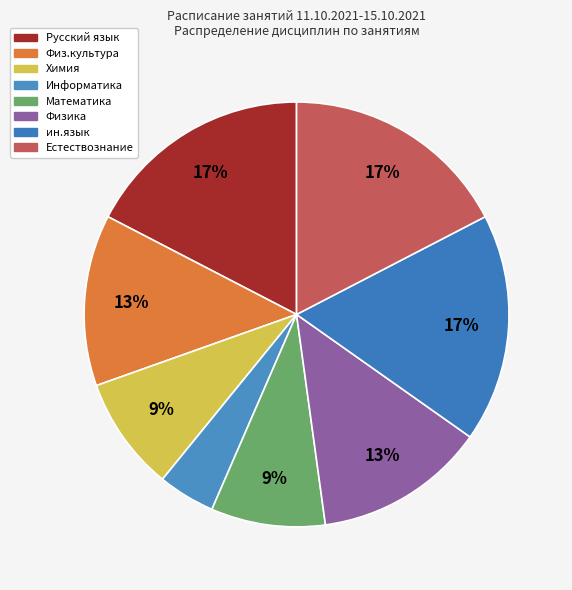

Does Естествознание represent more than half of the total?

No